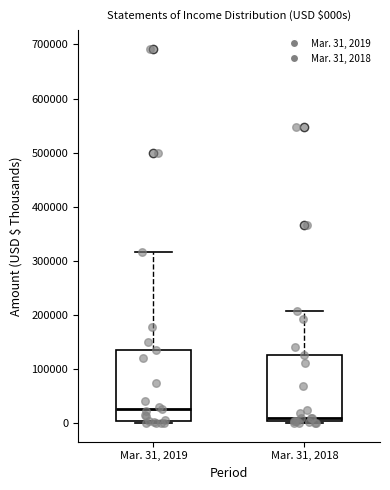

Where is the upper edge of the box for Mar. 31, 2019 on the y-axis? The values are not printed on the chart, so give them approximately, as read against the axis.

130000